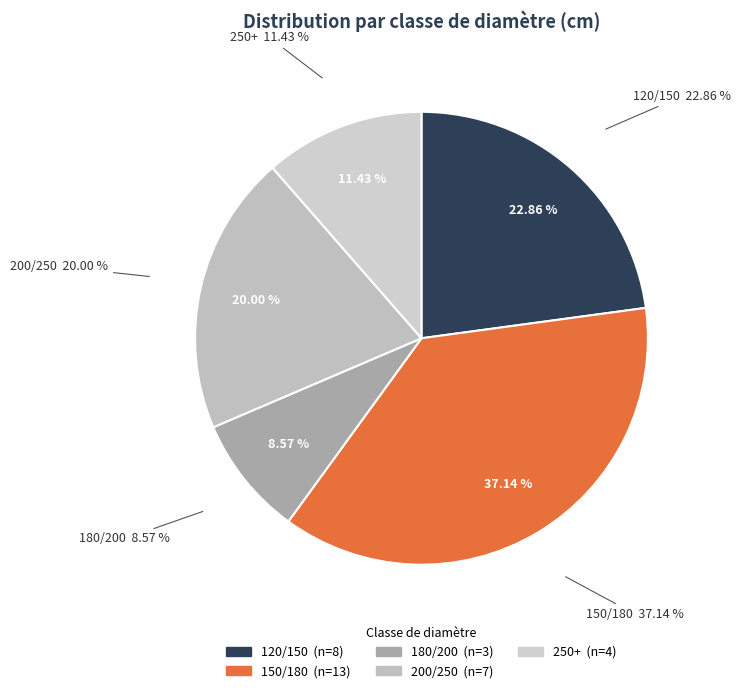

Rank the categories by value from lowest to highest.

180/200, 250+, 200/250, 120/150, 150/180